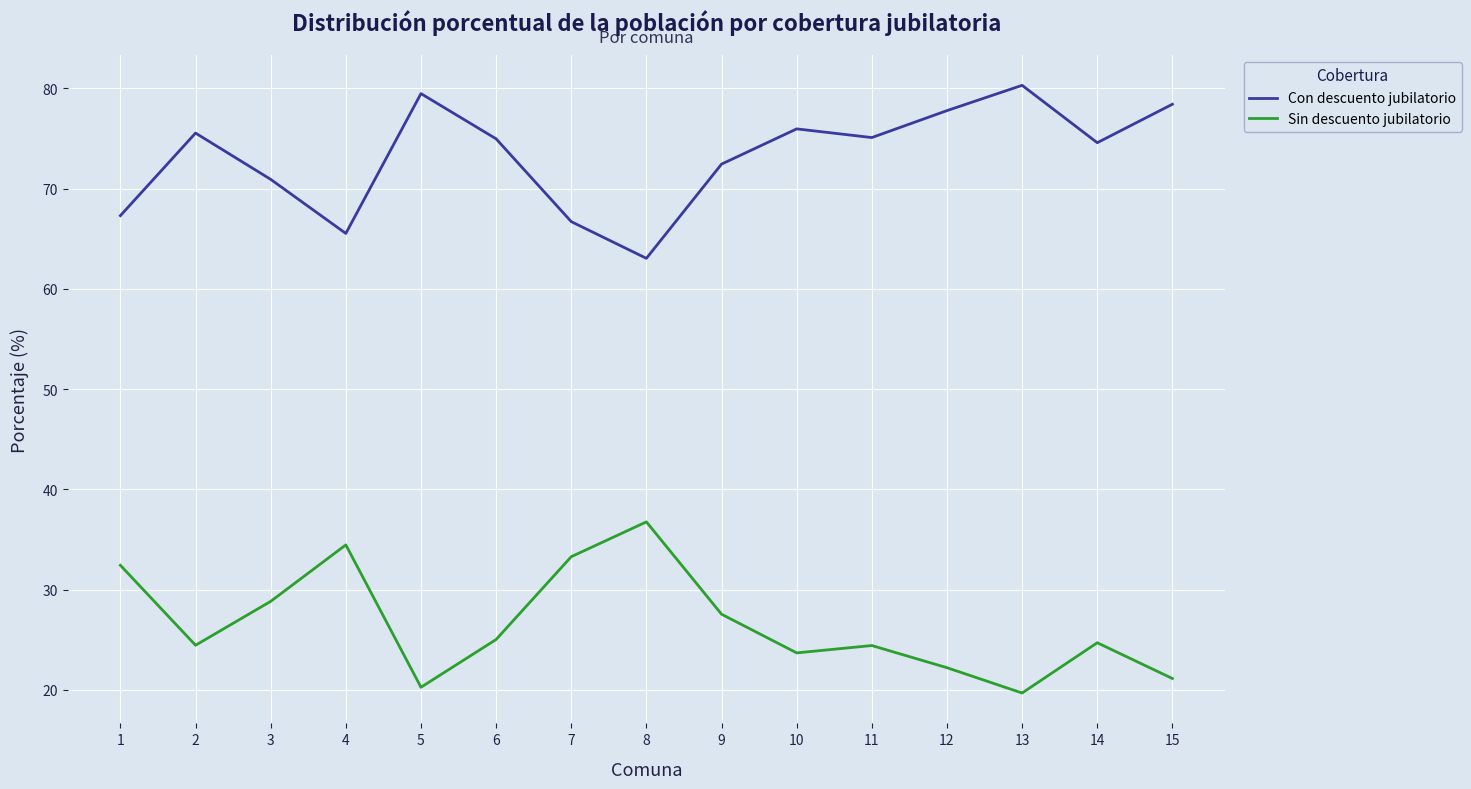

How many values in the Con descuento jubilatorio series are below 74?

6